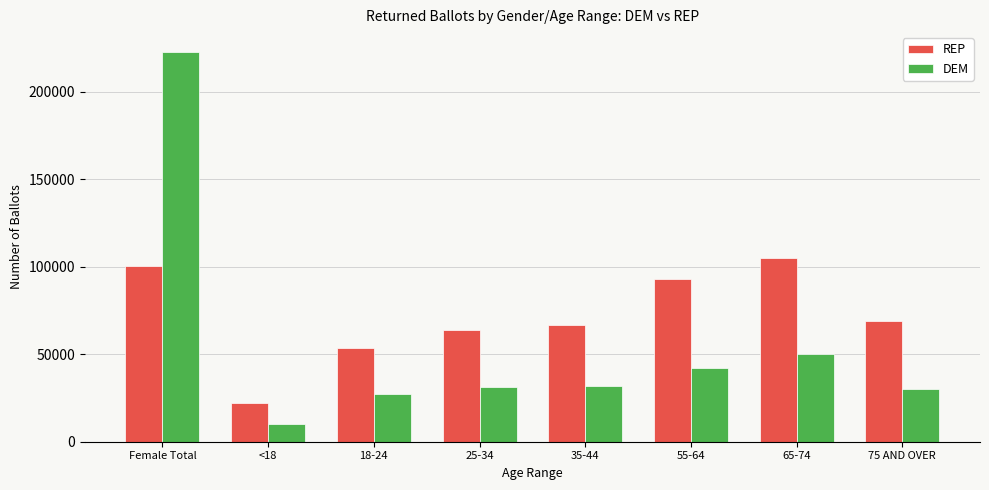

At which label does DEM reach its peak?

Female Total